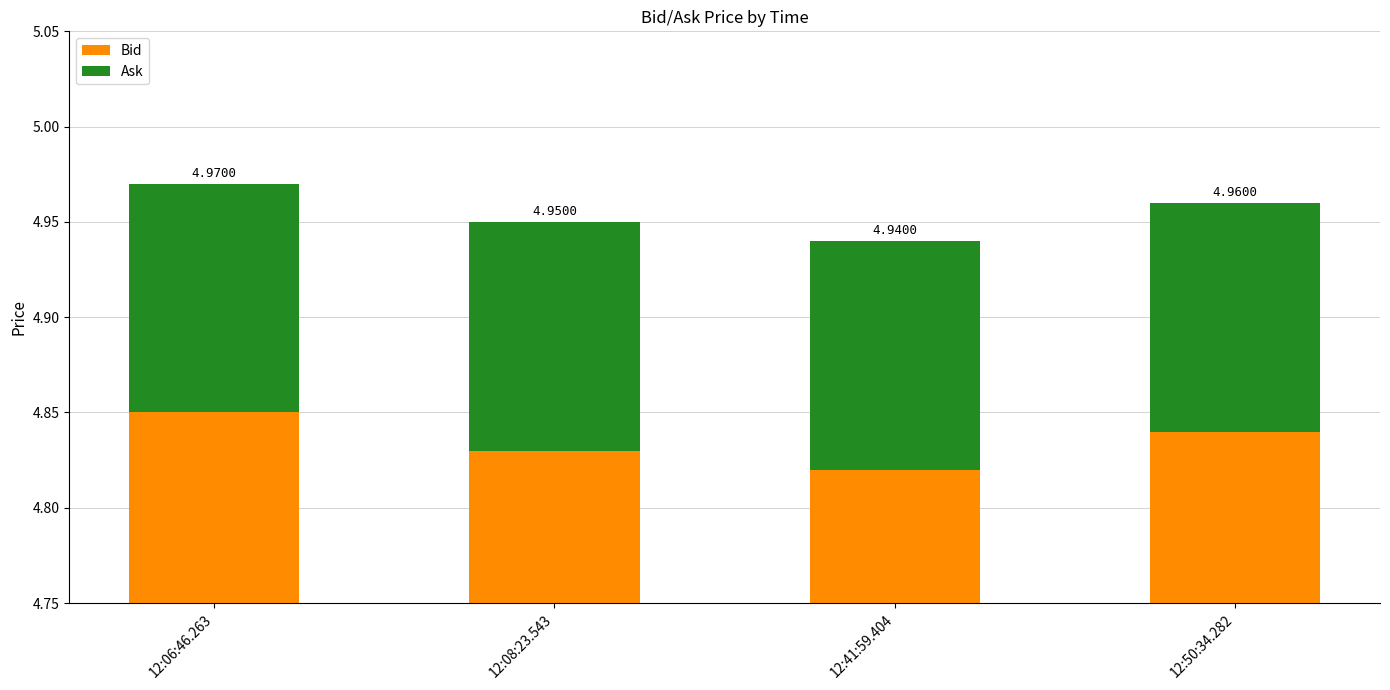

Reading left to right, transcribe all the data shown in this chart.

Bid: 12:06:46.263=4.8	12:08:23.543=4.8	12:41:59.404=4.8	12:50:34.282=4.8
Ask: 12:06:46.263=0.1	12:08:23.543=0.1	12:41:59.404=0.1	12:50:34.282=0.1